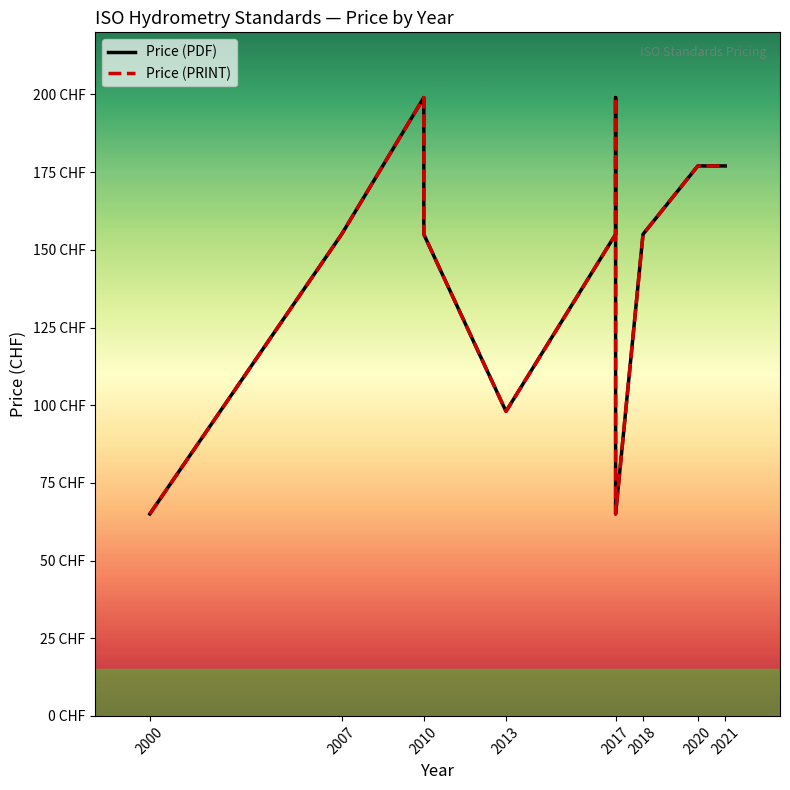

Is the value of Price (PDF) at 2017 greater than the value of Price (PRINT) at 2018?

No